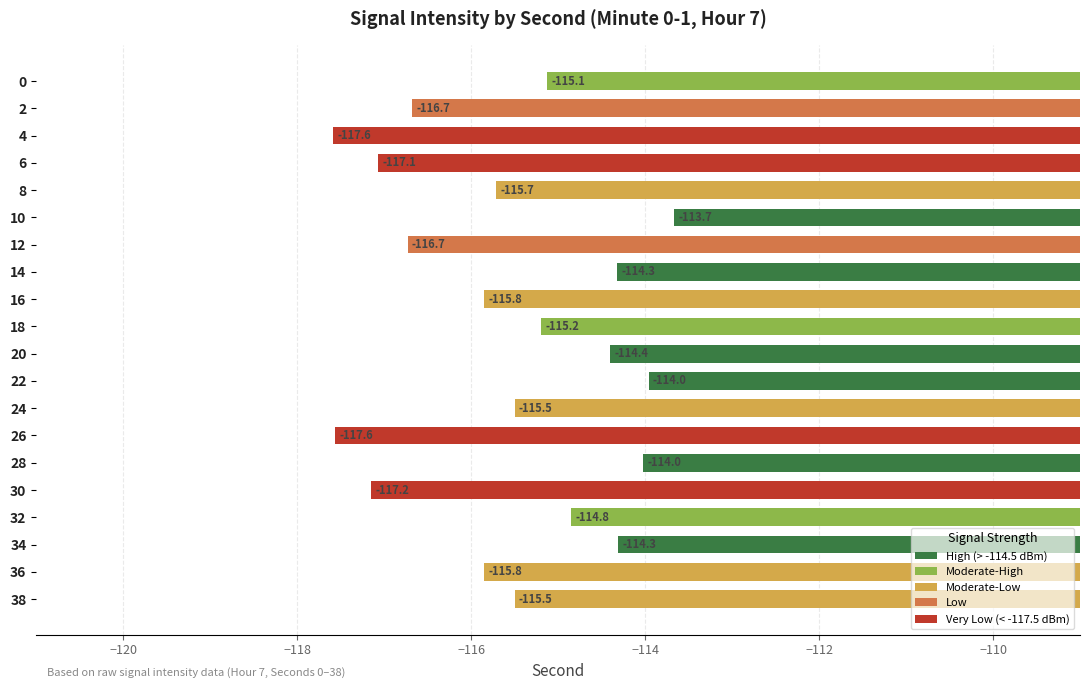

Does the chart contain stacked bars?

No